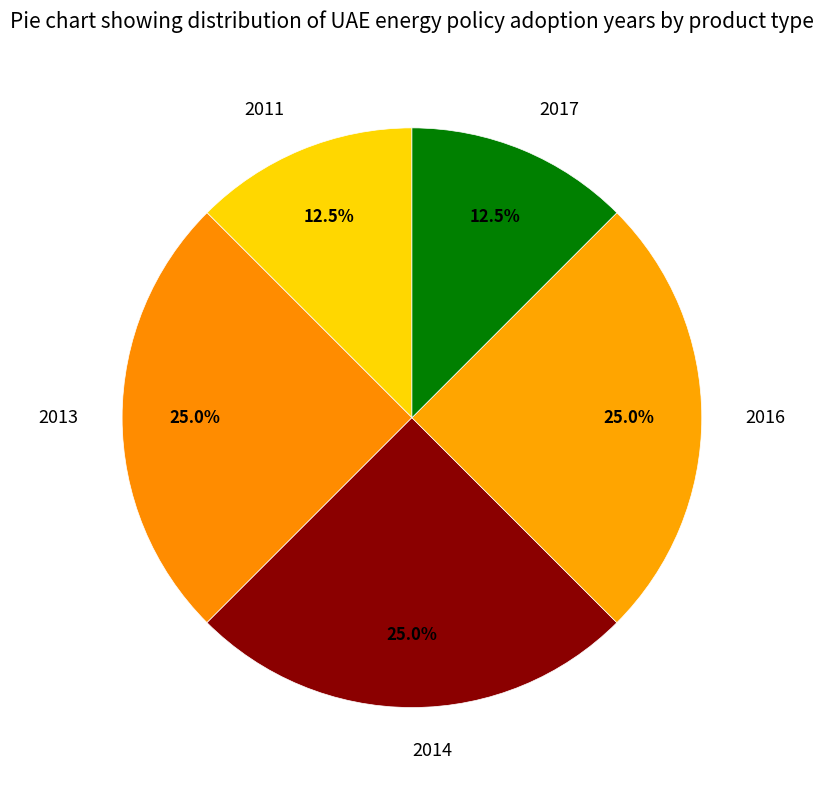

How many segments does this pie chart have?

5